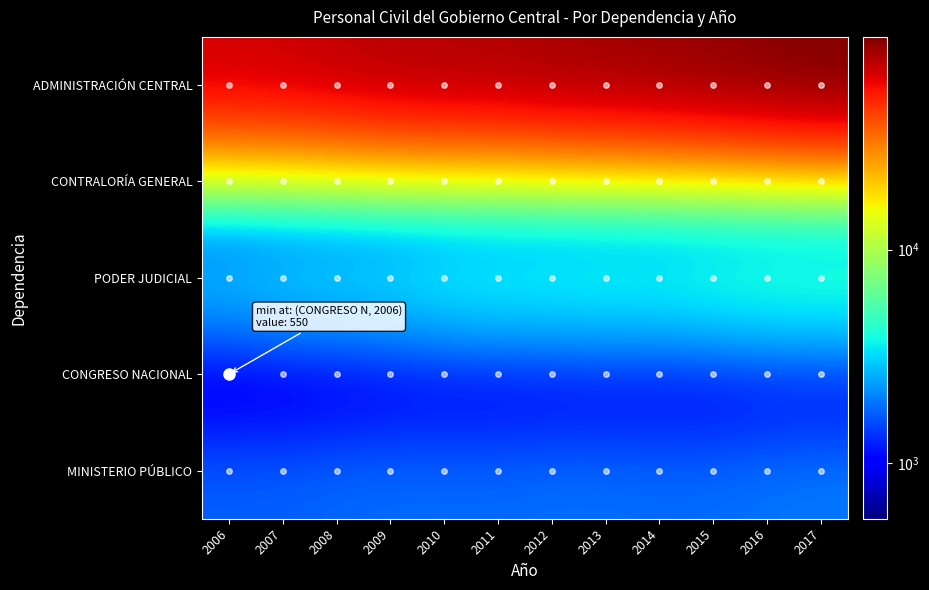

At how many categories does at least one series exceed 62463?

12